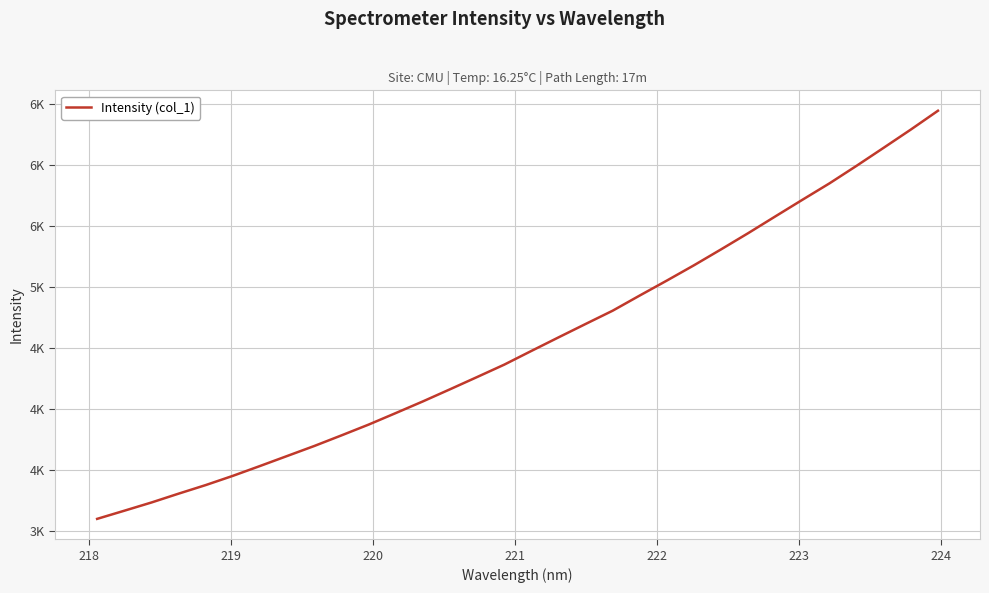

What is the difference between the maximum and minimum values?

3349.9